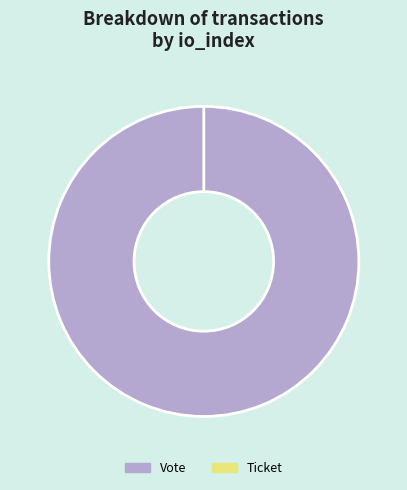

How many slices are in this pie chart?

2